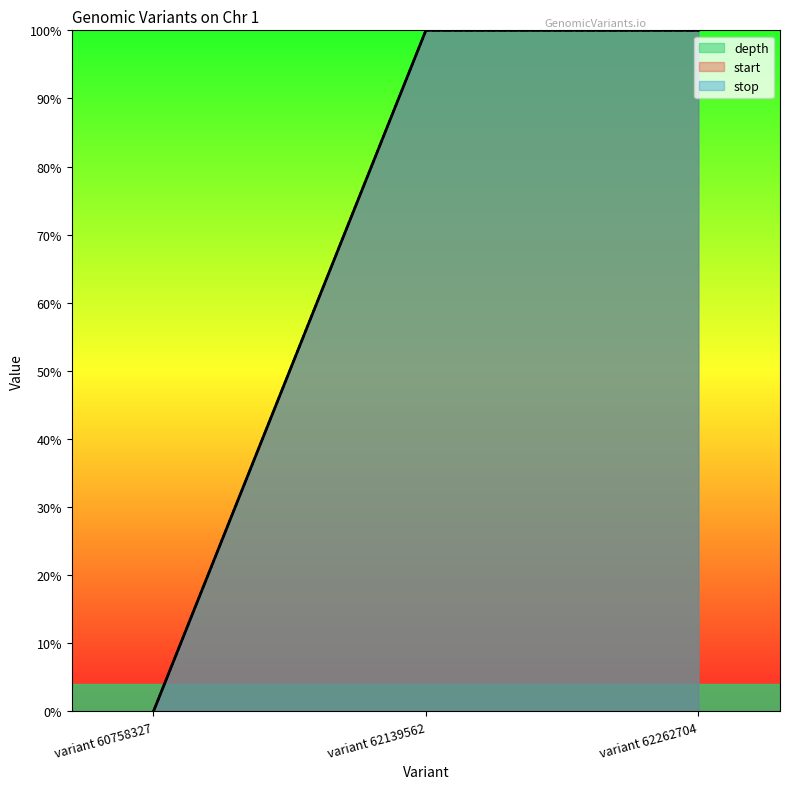

Reading left to right, list all the values displayed in this chart.

start: variant 60758327=0.0	variant 62139562=1.0	variant 62262704=1.0
stop: variant 60758327=0.0	variant 62139562=1.0	variant 62262704=1.0
depth: variant 60758327=0.0	variant 62139562=1.0	variant 62262704=1.0